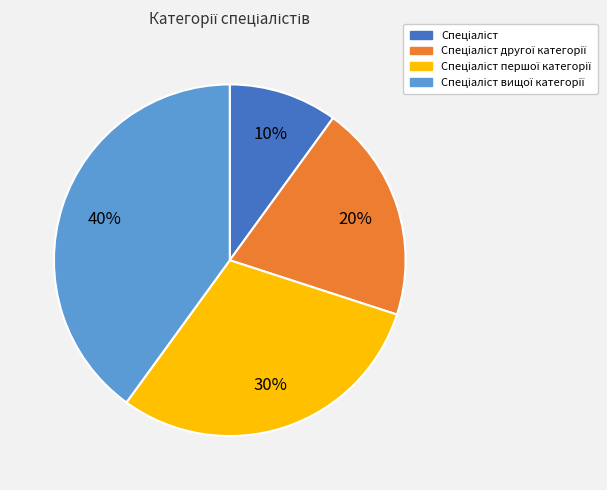

To the nearest percent, what is the difference between the largest and smallest slice percentages?

30%